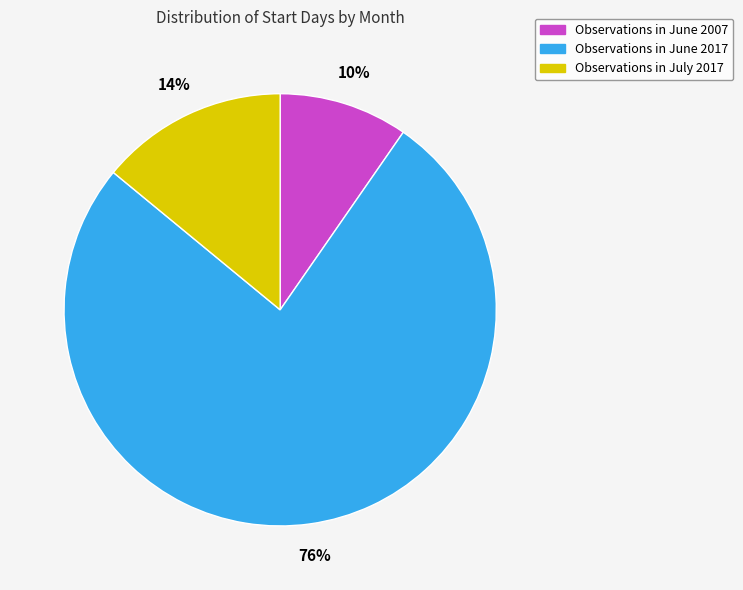

To the nearest percent, what percentage of the pie is Observations in June 2017?

76%